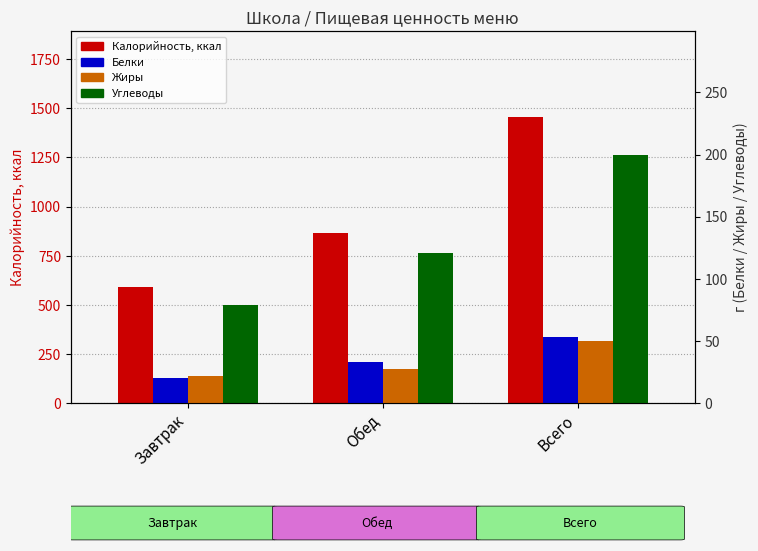

Reading right to left, what are all the values shown in this chart?

Калорийность, ккал: Всего=1457.0	Обед=866.2	Завтрак=590.8
Белки: Всего=52.9	Обед=33.0	Завтрак=19.9
Жиры: Всего=49.6	Обед=27.7	Завтрак=21.9
Углеводы: Всего=199.6	Обед=121.1	Завтрак=78.5